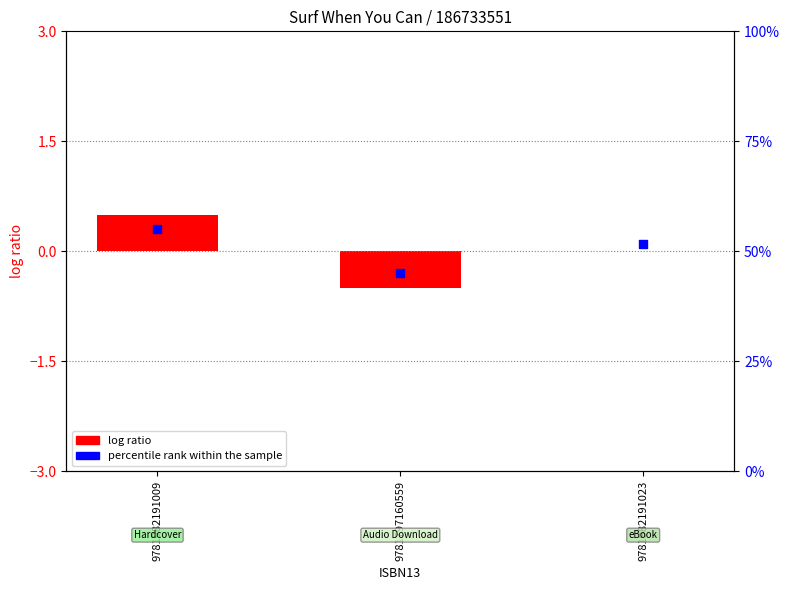

Which series has the largest total across all categories?

percentile rank within sample